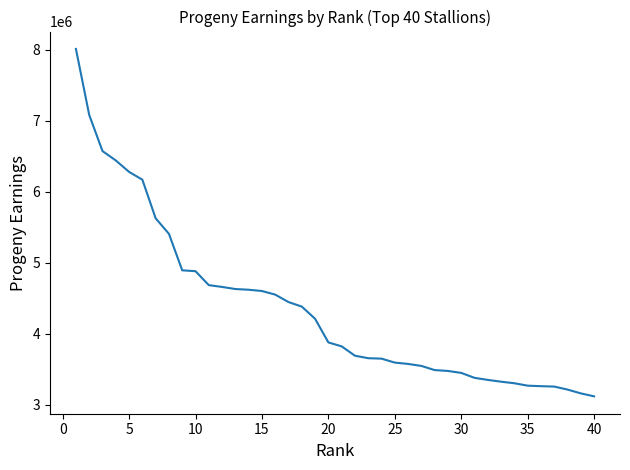

What is the average value?

4364876